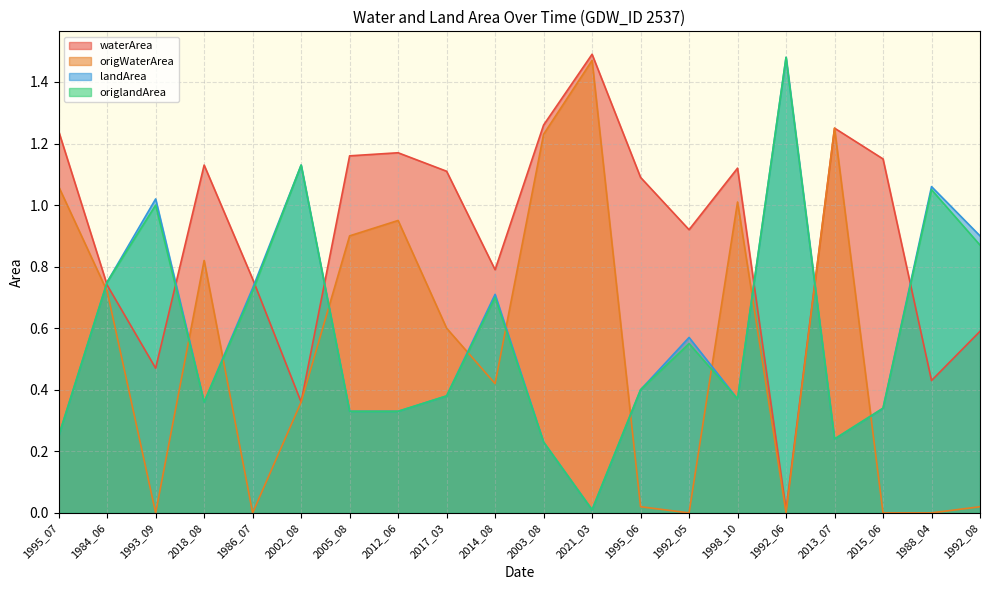

Between 2013_07 and 2014_08, which is larger?

2013_07